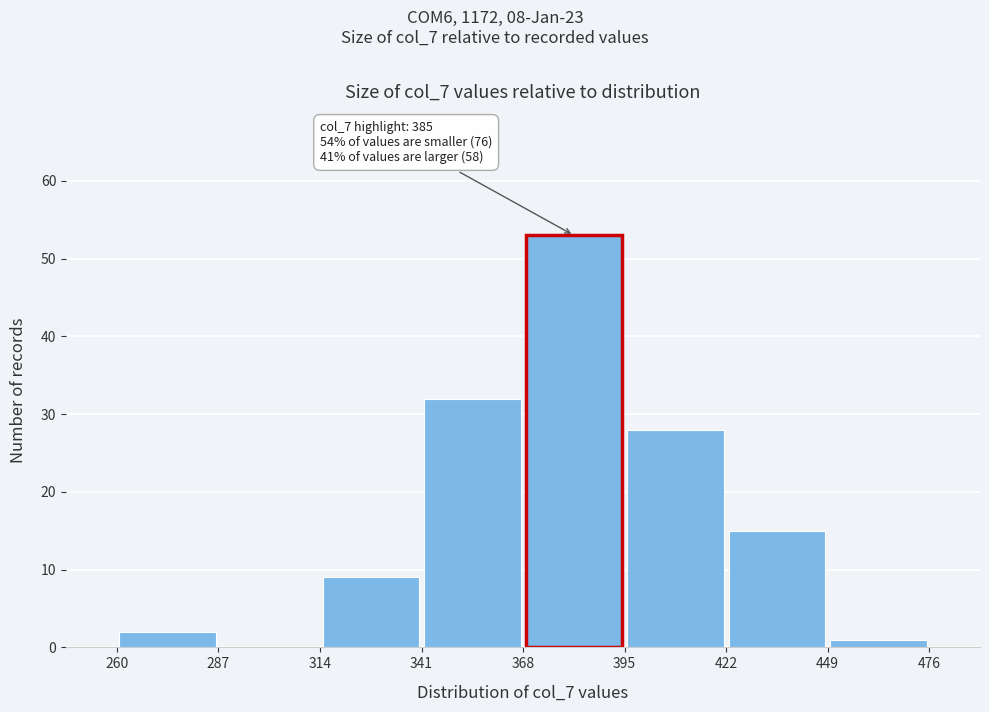

Which range on the x-axis has the tallest bar?

368 to 395